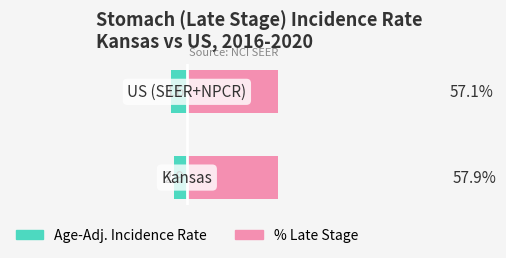

What is the average value of the Age-Adj. Incidence Rate series?

-3.2